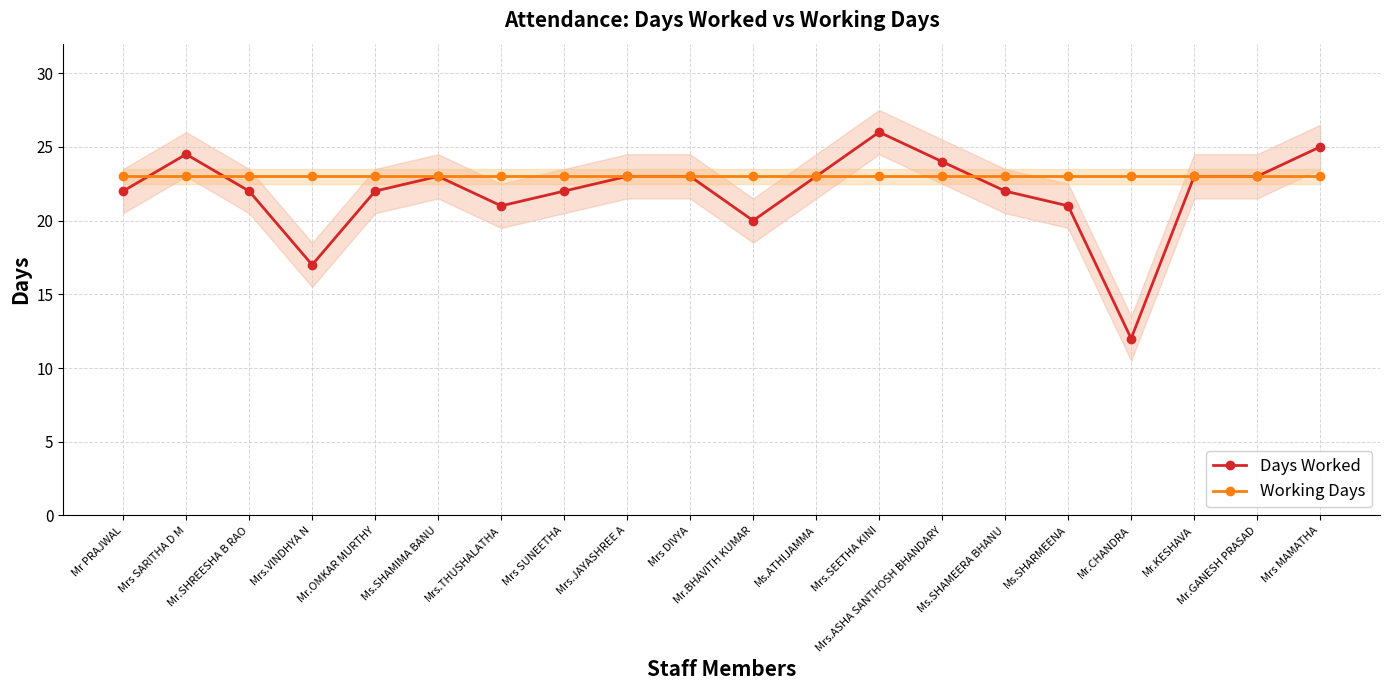

Reading left to right, transcribe all the data shown in this chart.

Days Worked: Mr PRAJWAL=22.0	Mrs SARITHA D M=24.5	Mr.SHREESHA B RAO=22.0	Mrs.VINDHYA N=17.0	Mr.OMKAR MURTHY=22.0	Ms.SHAMIMA BANU=23.0	Mrs.THUSHALATHA=21.0	Mrs SUNEETHA=22.0	Mrs.JAYASHREE A=23.0	Mrs DIVYA=23.0	Mr.BHAVITH KUMAR=20.0	Ms.ATHIJAMMA=23.0	Mrs.SEETHA KINI=26.0	Mrs.ASHA SANTHOSH BHANDARY=24.0	Ms.SHAMEERA BHANU=22.0	Ms.SHARMEENA=21.0	Mr.CHANDRA=12.0	Mr.KESHAVA=23.0	Mr.GANESH PRASAD=23.0	Mrs MAMATHA=25.0
Working Days: Mr PRAJWAL=23.0	Mrs SARITHA D M=23.0	Mr.SHREESHA B RAO=23.0	Mrs.VINDHYA N=23.0	Mr.OMKAR MURTHY=23.0	Ms.SHAMIMA BANU=23.0	Mrs.THUSHALATHA=23.0	Mrs SUNEETHA=23.0	Mrs.JAYASHREE A=23.0	Mrs DIVYA=23.0	Mr.BHAVITH KUMAR=23.0	Ms.ATHIJAMMA=23.0	Mrs.SEETHA KINI=23.0	Mrs.ASHA SANTHOSH BHANDARY=23.0	Ms.SHAMEERA BHANU=23.0	Ms.SHARMEENA=23.0	Mr.CHANDRA=23.0	Mr.KESHAVA=23.0	Mr.GANESH PRASAD=23.0	Mrs MAMATHA=23.0